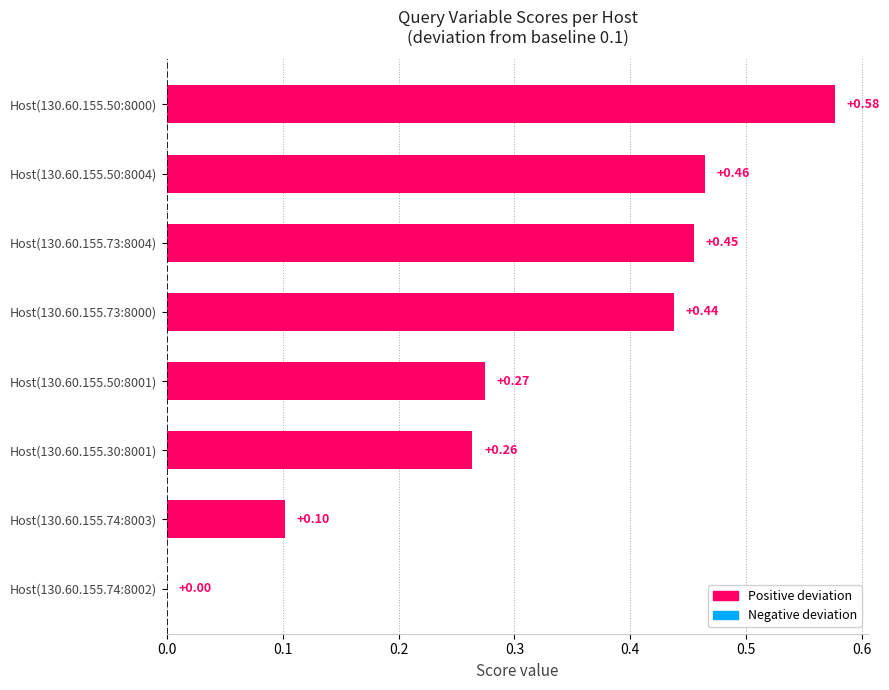

Which has a higher value, Host(130.60.155.50:8004) or Host(130.60.155.30:8001)?

Host(130.60.155.50:8004)